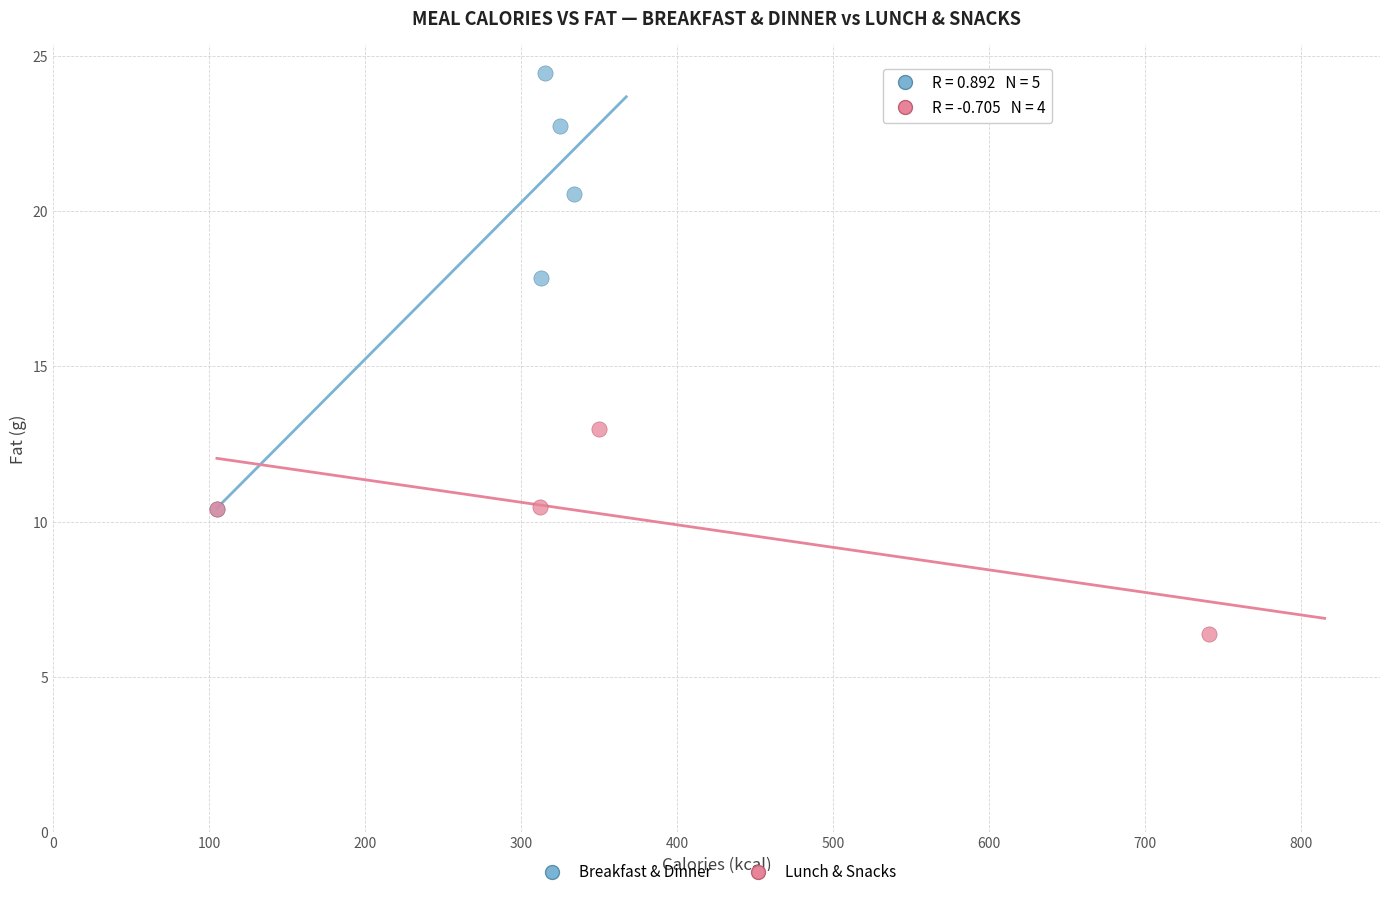

Which series reaches the maximum Y coordinate?

Breakfast & Dinner